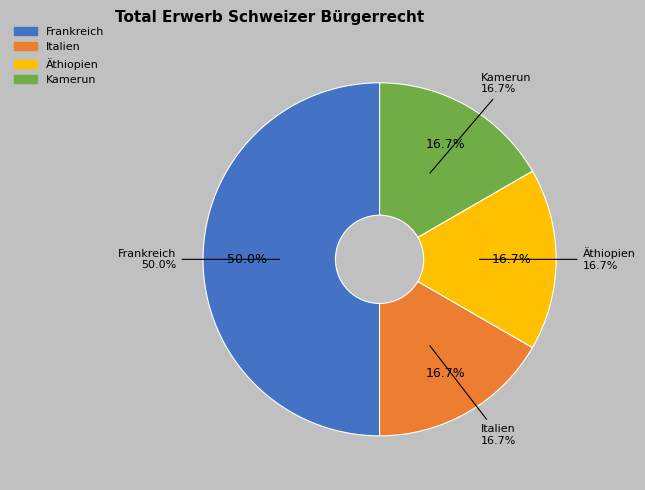

Does Kamerun account for over 50% of the chart?

No